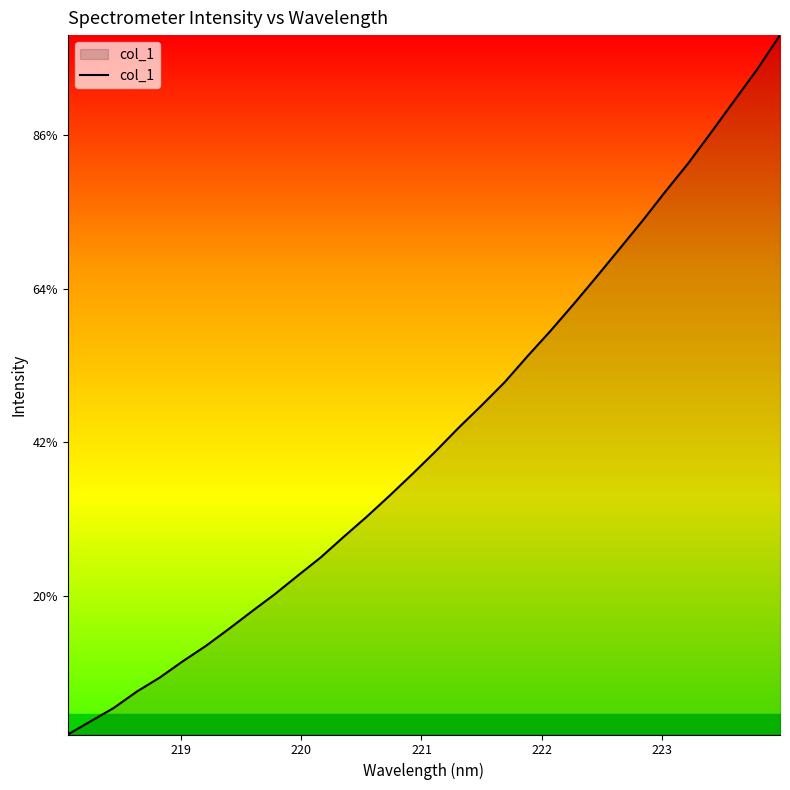

Does the chart display data point markers on the line(s)?

No